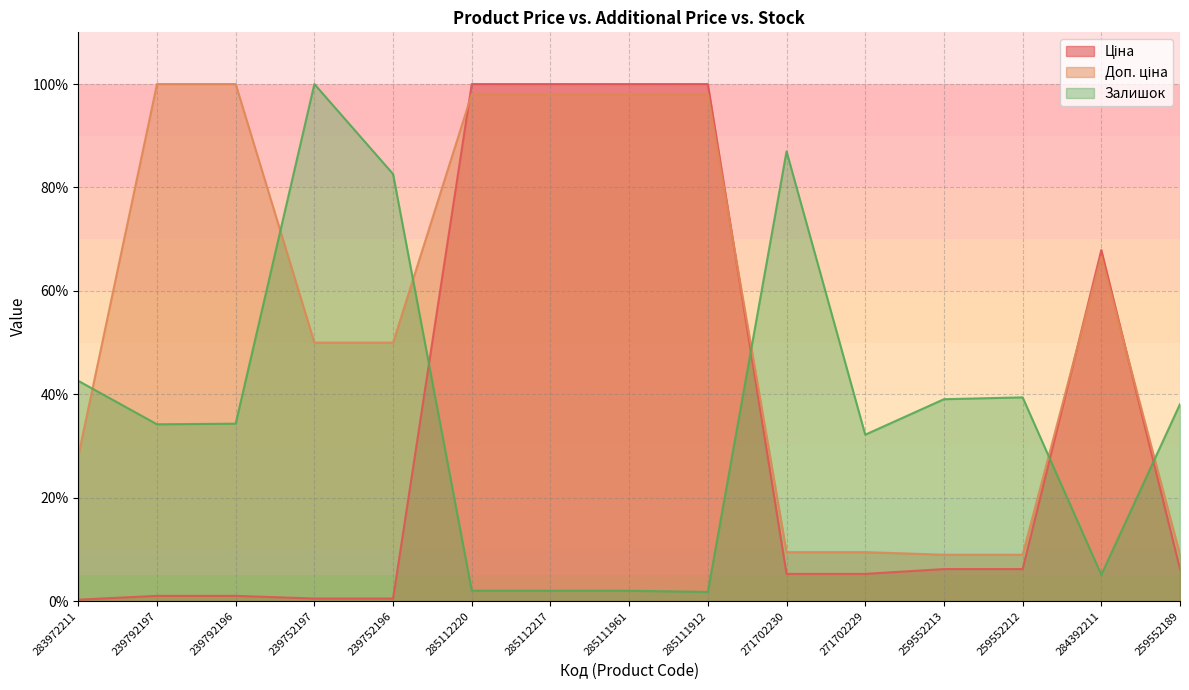

At which label does Доп. ціна reach its peak?

239792197